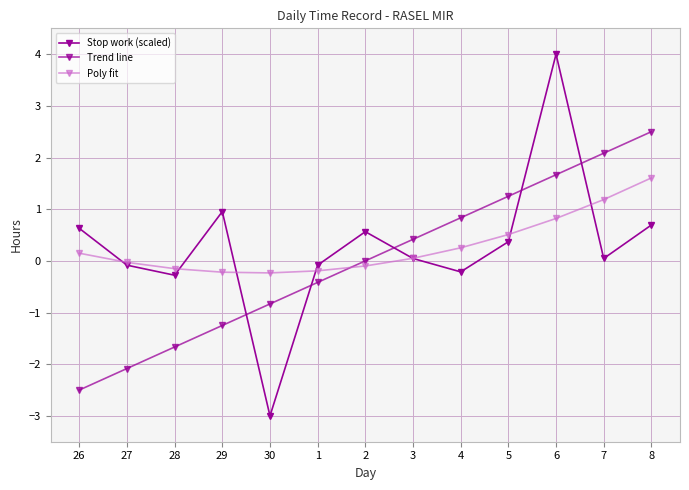

Reading left to right, transcribe all the data shown in this chart.

Stop work (scaled): 26=0.6	27=-0.1	28=-0.3	29=1.0	30=-3.0	1=-0.1	2=0.6	3=0.0	4=-0.2	5=0.4	6=4.0	7=0.0	8=0.7
Trend line: 26=-2.5	27=-2.1	28=-1.7	29=-1.2	30=-0.8	1=-0.4	2=0.0	3=0.4	4=0.8	5=1.2	6=1.7	7=2.1	8=2.5
Poly fit: 26=0.1	27=-0.0	28=-0.2	29=-0.2	30=-0.2	1=-0.2	2=-0.1	3=0.0	4=0.3	5=0.5	6=0.8	7=1.2	8=1.6